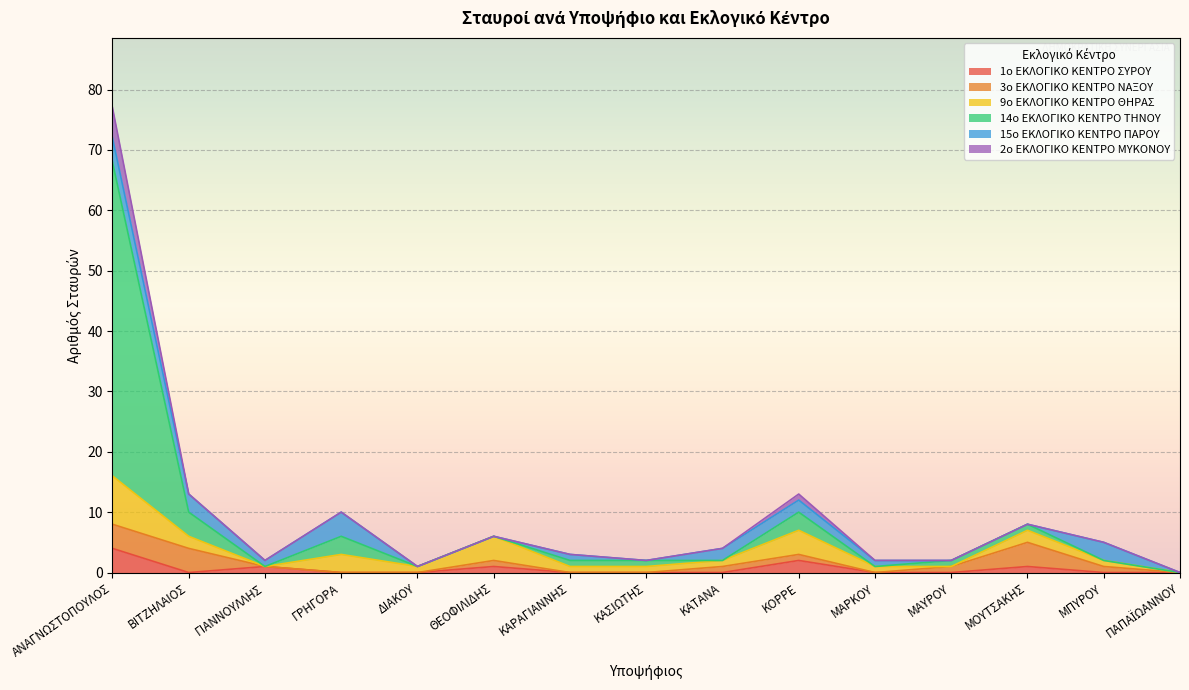

Where is the first local maximum for 9ο ΕΚΛΟΓΙΚΟ ΚΕΝΤΡΟ ΘΗΡΑΣ?

ΓΡΗΓΟΡΑ